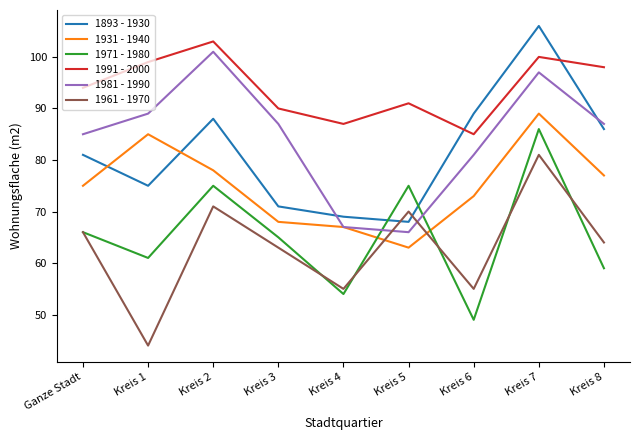

What is the sum of the 1893 - 1930 values at Kreis 4 and Kreis 8?

155